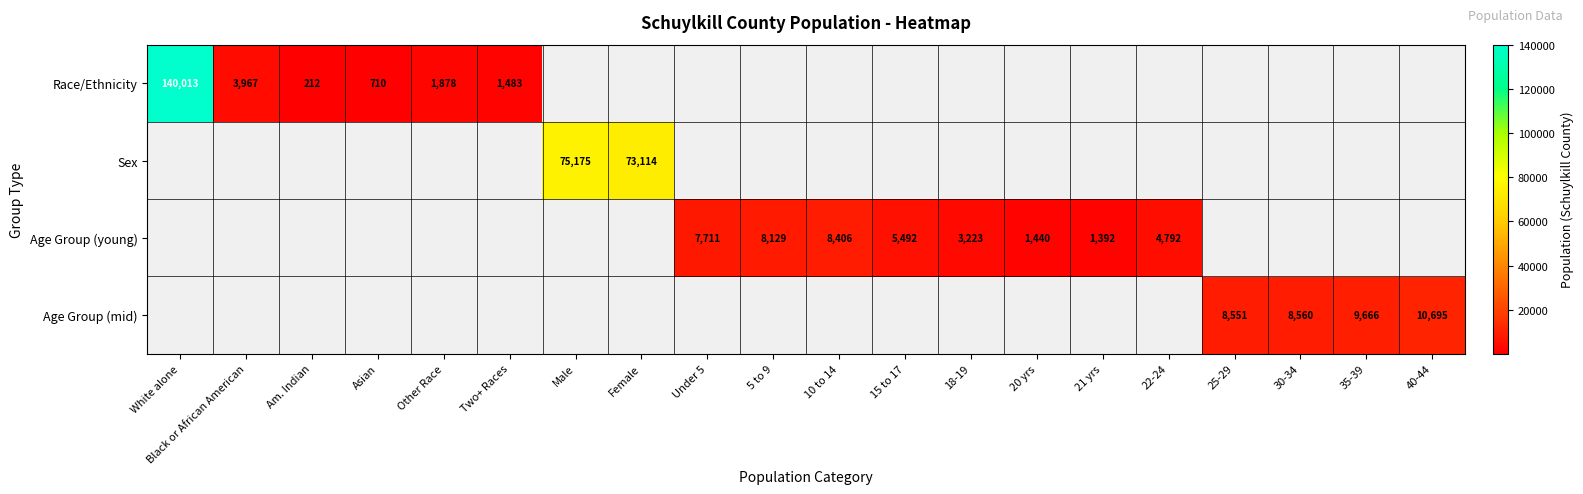

Which label corresponds to the smallest value in the chart?

Am. Indian